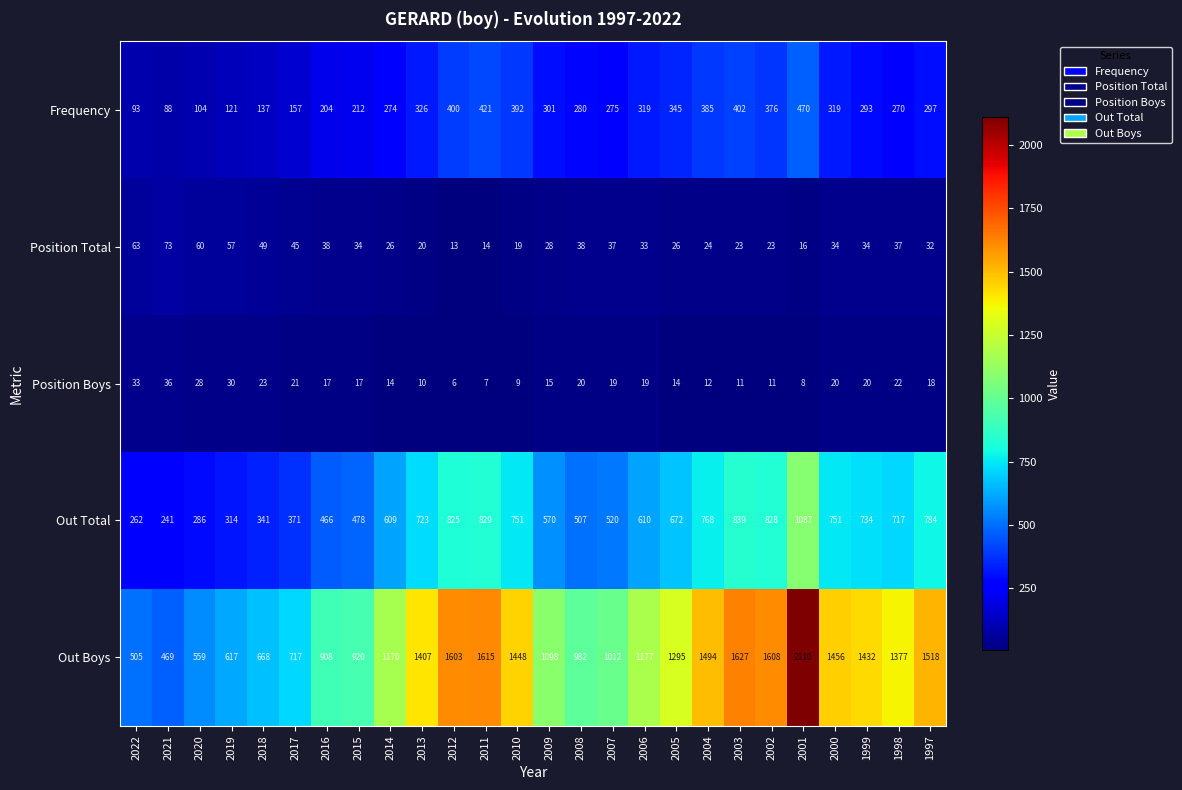

Which series has the largest total across all categories?

Out Boys